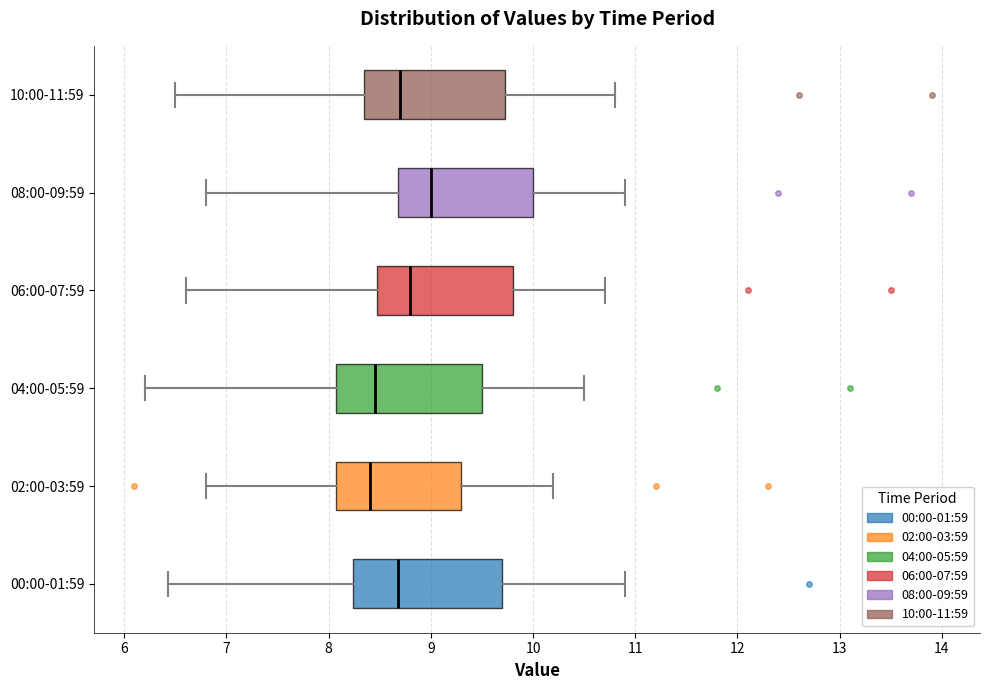

Reading bottom to top, read every box against the x-axis: the position of its median line, the range the box covers, and the ends of its whiskers. The values are not printed on the chart, so give them approximately, as read against the axis.

00:00-01:59: median 8.7, box 8.2 to 9.7, whiskers 6.4 to 10.9
02:00-03:59: median 8.4, box 8.1 to 9.3, whiskers 6.8 to 10.2
04:00-05:59: median 8.5, box 8.1 to 9.5, whiskers 6.2 to 10.5
06:00-07:59: median 8.8, box 8.5 to 9.8, whiskers 6.6 to 10.7
08:00-09:59: median 9.0, box 8.7 to 10.0, whiskers 6.8 to 10.9
10:00-11:59: median 8.7, box 8.4 to 9.7, whiskers 6.5 to 10.8